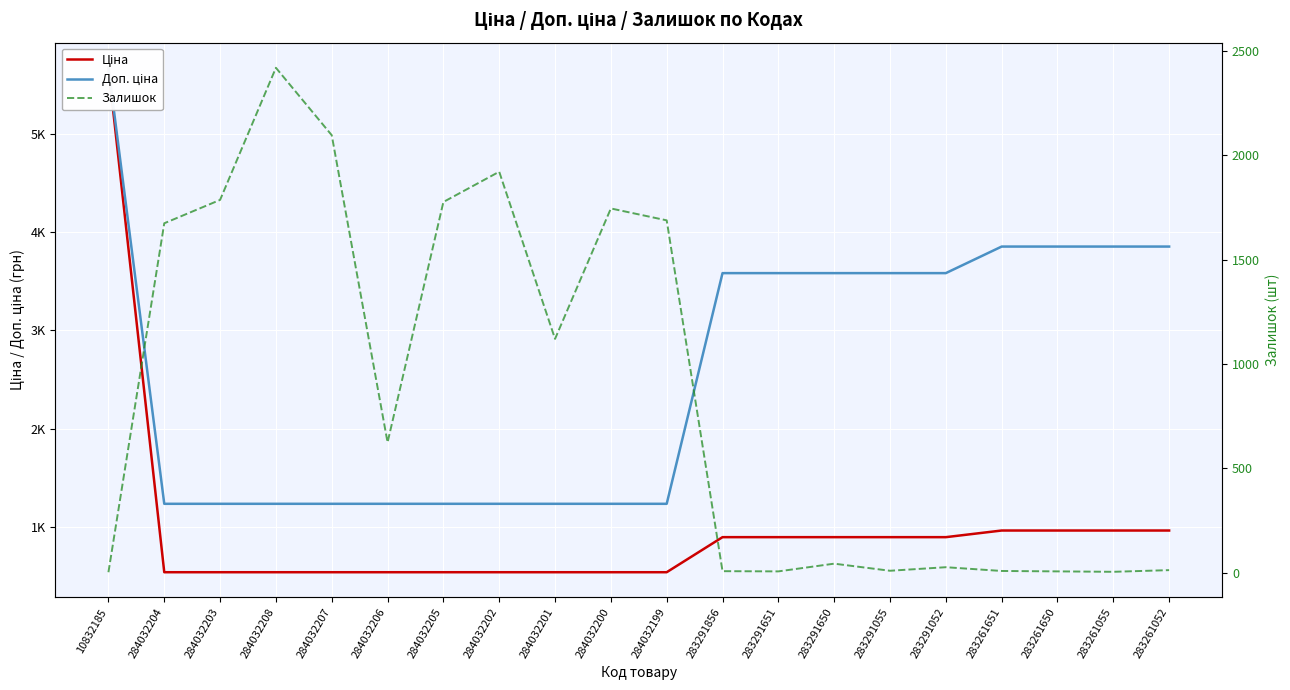

The Доп. ціна series shows 404.0 at 284032206. True or false?

False